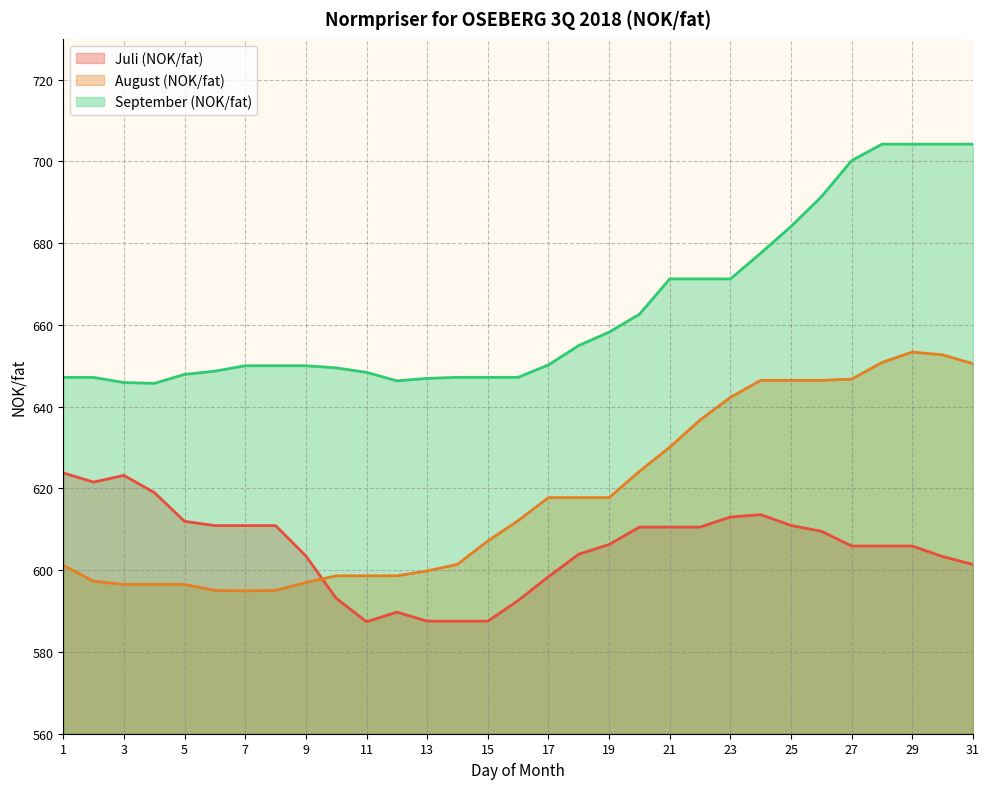

Which series has the largest total across all categories?

September (NOK/fat)